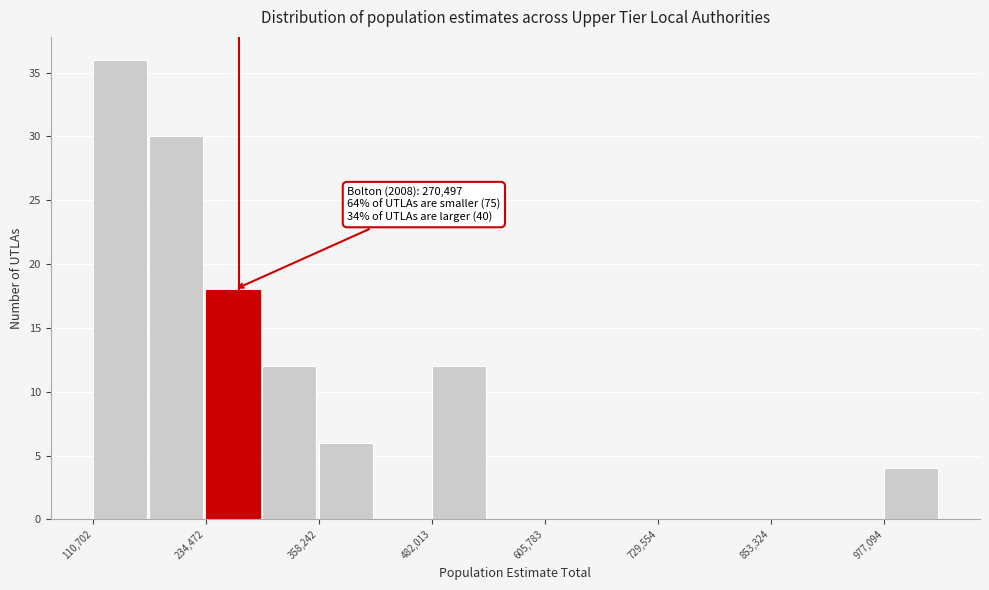

Read against the x-axis, roughly where is the centre of the tallest bar?

140000